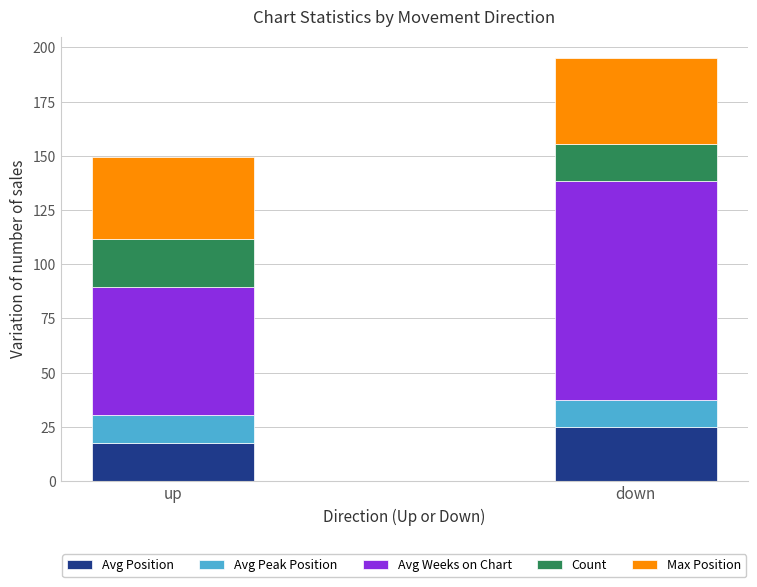

At which category is the sum across all series the highest?

down